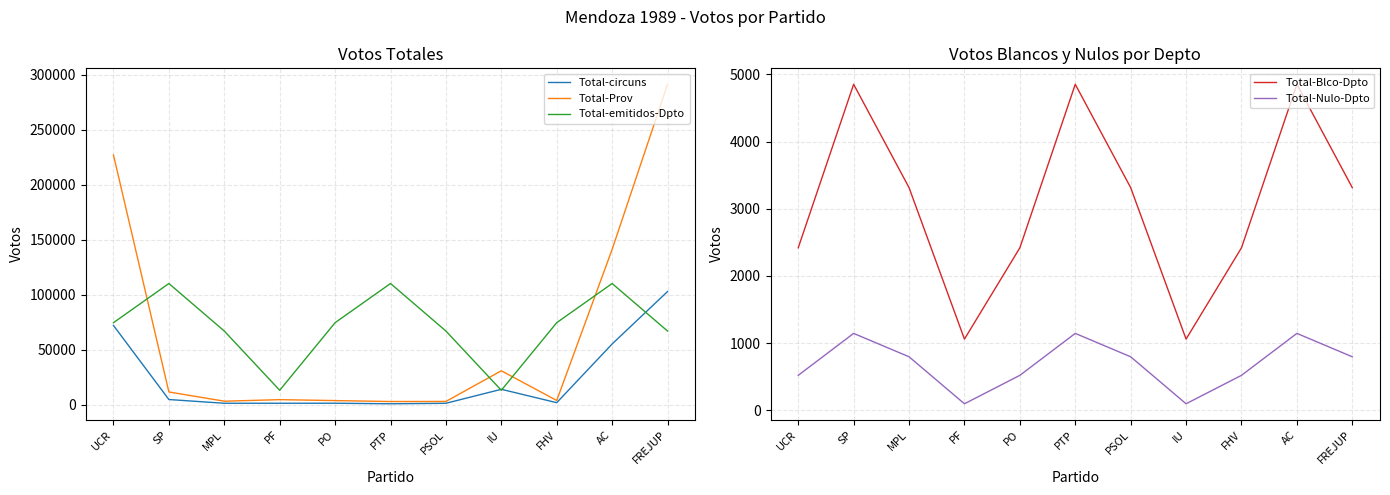

Is the value of Total-Nulo-Dpto at PF greater than the value of Total-circuns at MPL?

No